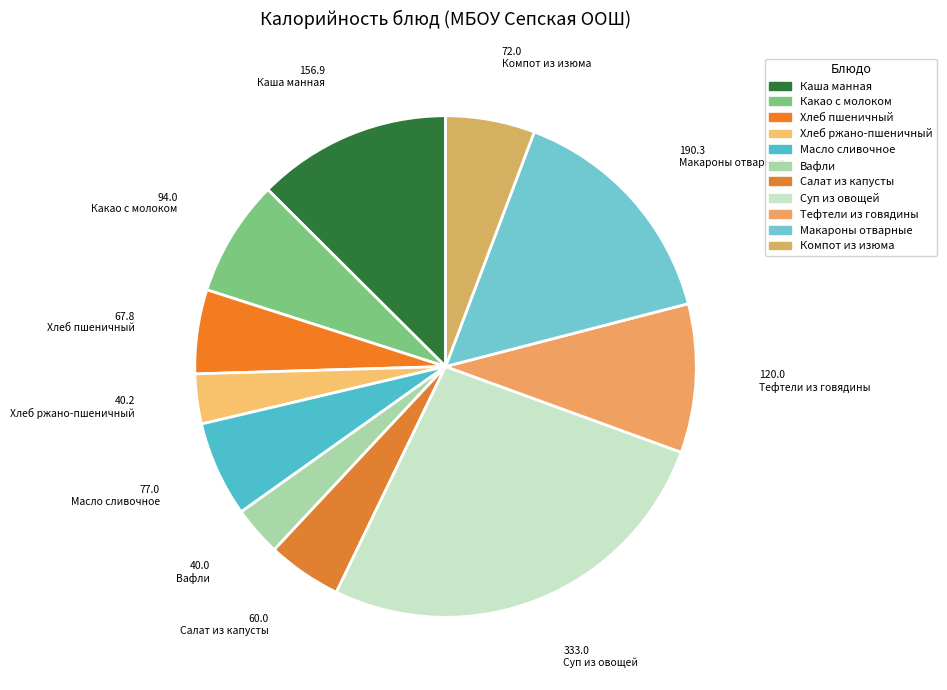

Which category has the biggest portion of the pie?

Суп из овощей